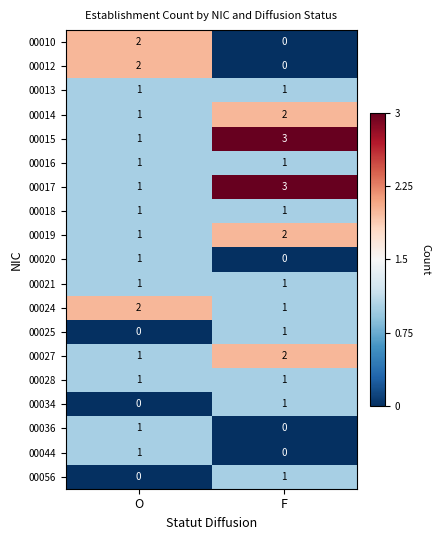

List the labels in order of 00044 value, smallest first.

F, O